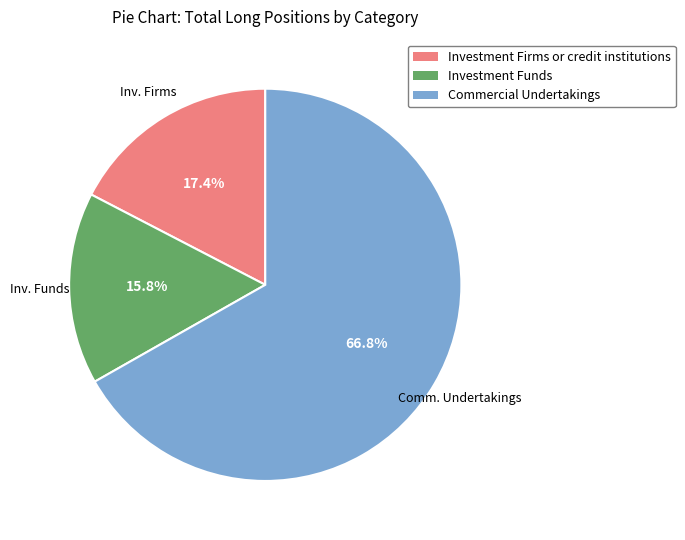

What is the total percentage of Investment Funds and Investment Firms or credit institutions?

33.2%